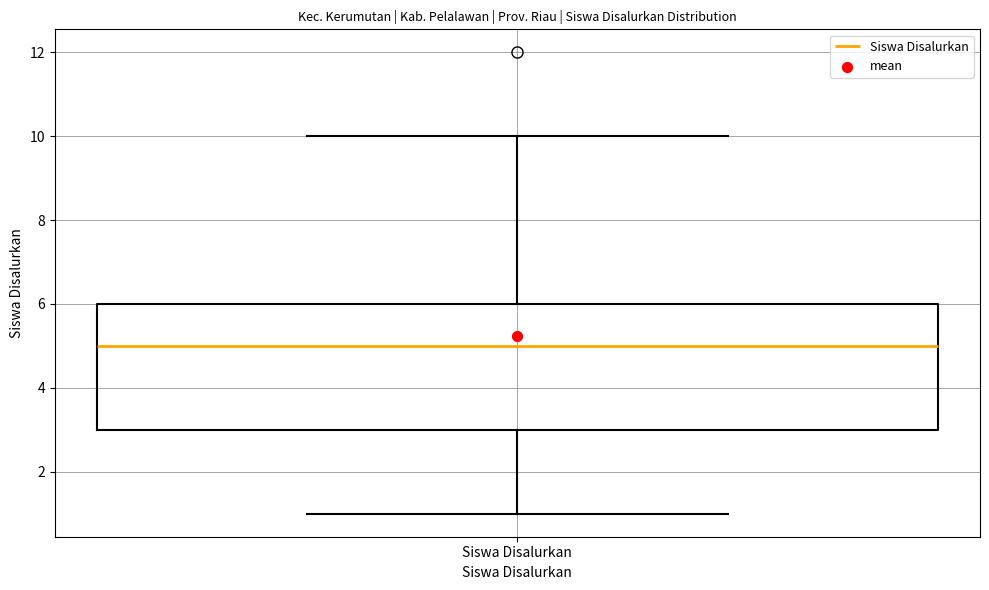

Read this box plot against the y-axis: the position of the median line, the range covered by the box, and the ends of both whiskers. The values are not printed on the chart, so give them approximately, as read against the axis.

median 5, box 3 to 6, whiskers 1 to 10